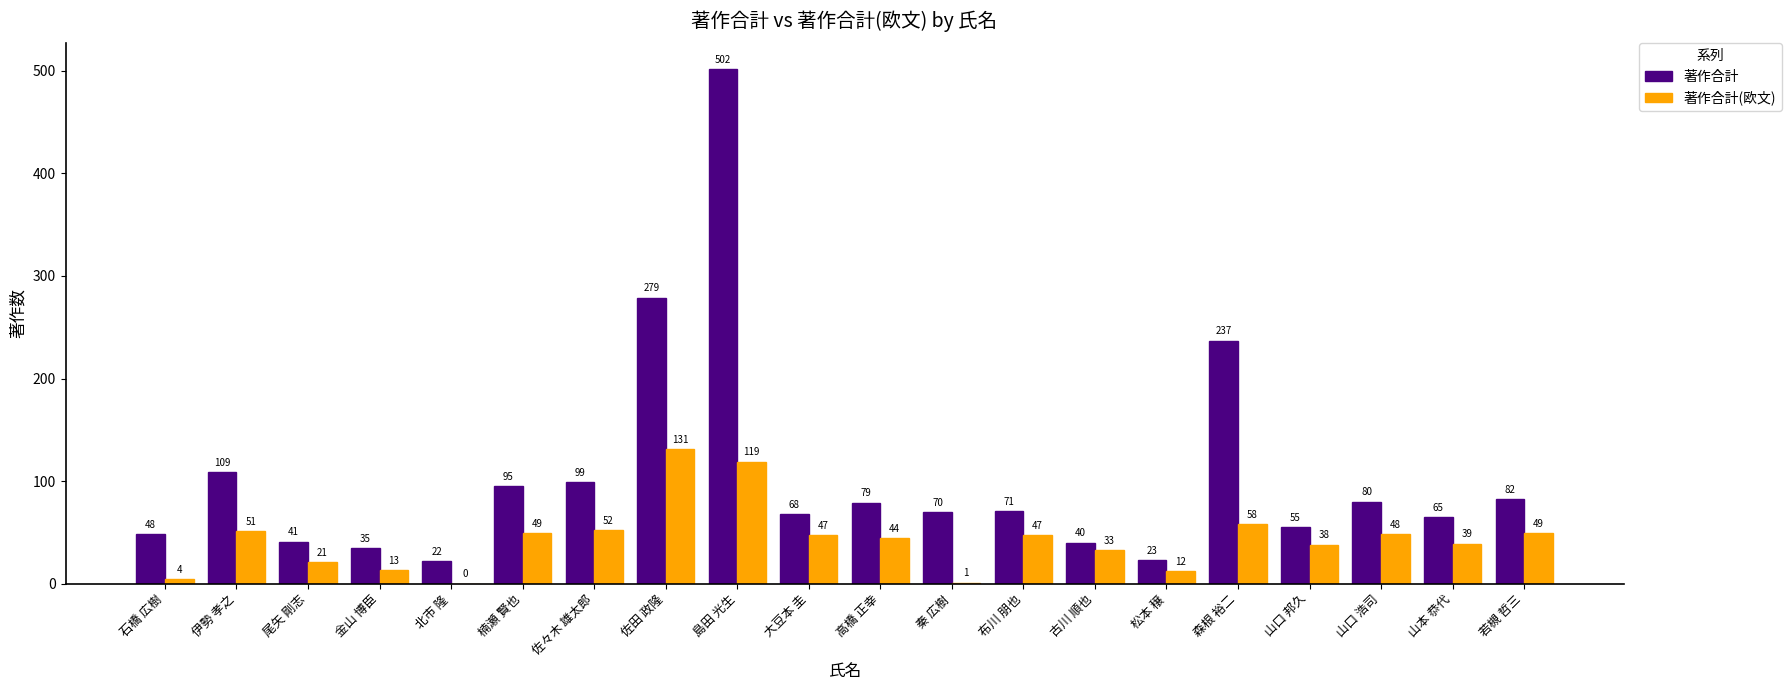

The value of 著作合計 at 島田 光生 is 160. True or false?

False